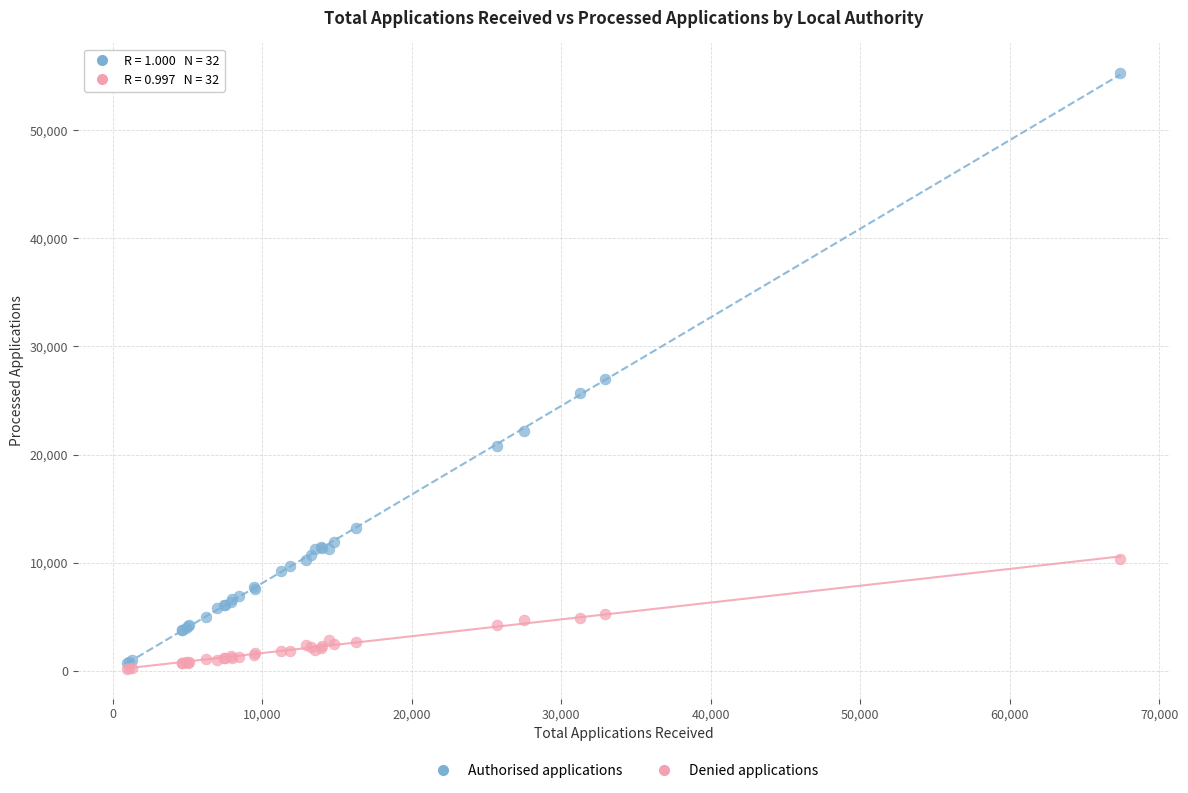

In the Authorised applications series, what Y value is closest to 28015?

26955